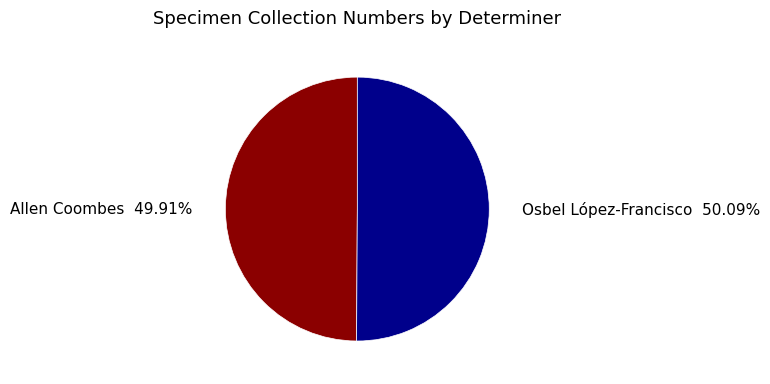

To the nearest percent, what percentage of the pie is Osbel López-Francisco?

50%